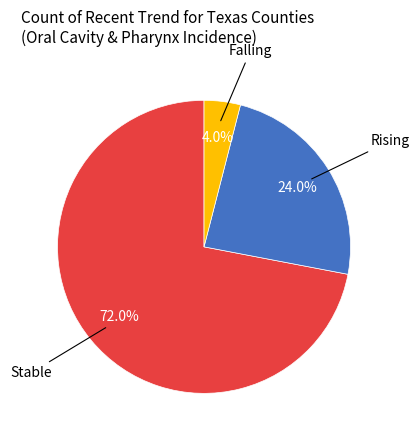

Does any single category account for the majority?

Yes